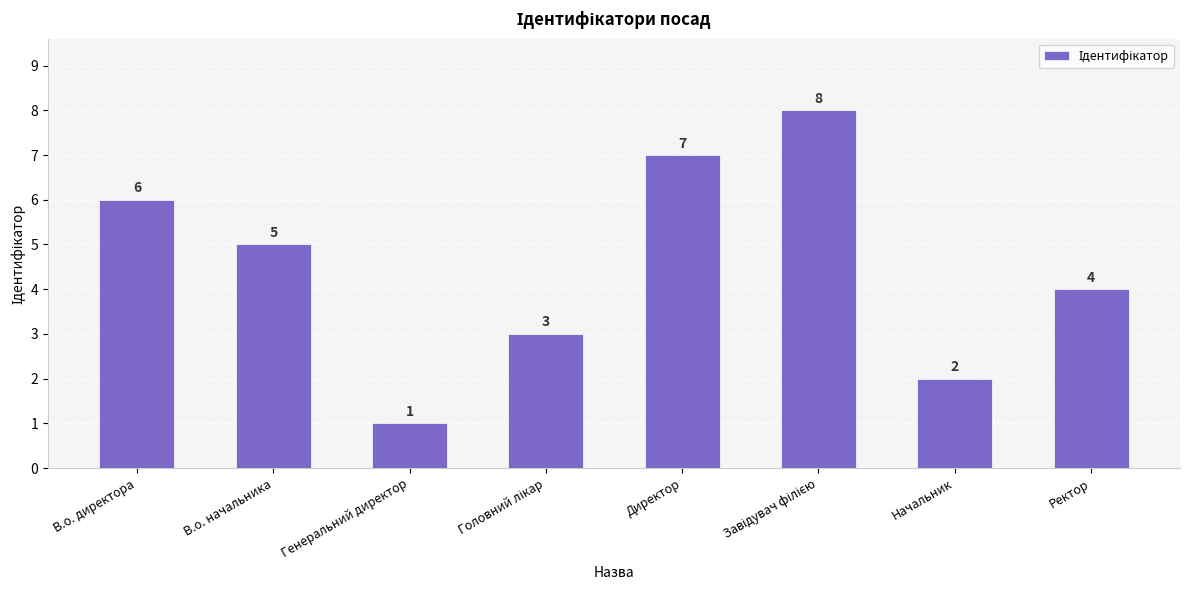

Reading left to right, extract all data points from this chart.

6	5	1	3	7	8	2	4